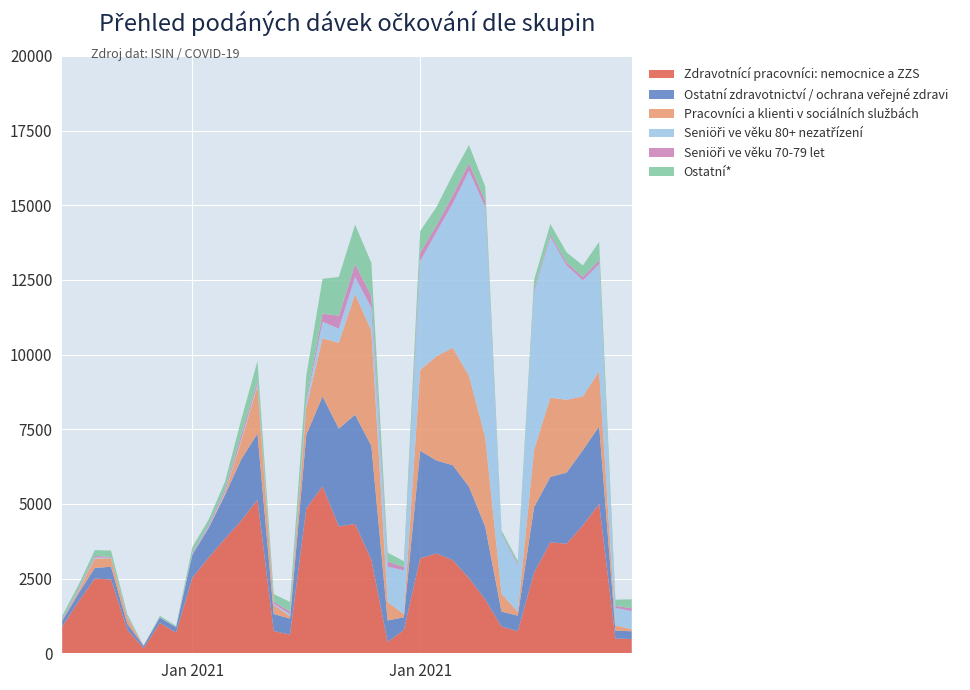

Reading left to right, what are all the values shown in this chart?

Zdravotnící pracovníci: nemocnice a ZZS: 2020-12-27=888	2020-12-28=1735	2020-12-29=2504	2020-12-30=2472	2020-12-31=792	2021-01-01=166	2021-01-02=1014	2021-01-03=694	2021-01-04=2530	2021-01-05=3206	2021-01-06=3835	2021-01-07=4440	2021-01-08=5145	2021-01-09=746	2021-01-10=625	2021-01-11=4848	2021-01-12=5594	2021-01-13=4248	2021-01-14=4331	2021-01-15=3135	2021-01-16=378	2021-01-17=784	2021-01-18=3180	2021-01-19=3342	2021-01-20=3125	2021-01-21=2517	2021-01-22=1800	2021-01-23=894	2021-01-24=741	2021-01-25=2702	2021-01-26=3715	2021-01-27=3670	2021-01-28=4287	2021-01-29=5004	2021-01-30=492	2021-01-31=479
Ostatní zdravotnictví / ochrana veřejné zdravi: 2020-12-27=203	2020-12-28=266	2020-12-29=354	2020-12-30=425	2020-12-31=193	2021-01-01=83	2021-01-02=179	2021-01-03=178	2021-01-04=776	2021-01-05=990	2021-01-06=1463	2021-01-07=2050	2021-01-08=2215	2021-01-09=569	2021-01-10=538	2021-01-11=2466	2021-01-12=3008	2021-01-13=3275	2021-01-14=3659	2021-01-15=3809	2021-01-16=719	2021-01-17=424	2021-01-18=3603	2021-01-19=3114	2021-01-20=3174	2021-01-21=3062	2021-01-22=2437	2021-01-23=499	2021-01-24=520	2021-01-25=2191	2021-01-26=2191	2021-01-27=2380	2021-01-28=2516	2021-01-29=2595	2021-01-30=265	2021-01-31=258
Pracovníci a klienti v sociálních službách: 2020-12-27=10	2020-12-28=76	2020-12-29=312	2020-12-30=283	2020-12-31=194	2021-01-01=4	2021-01-02=0	2021-01-03=2	2021-01-04=3	2021-01-05=12	2021-01-06=55	2021-01-07=616	2021-01-08=1588	2021-01-09=304	2021-01-10=80	2021-01-11=921	2021-01-12=1945	2021-01-13=2871	2021-01-14=4035	2021-01-15=3852	2021-01-16=618	2021-01-17=99	2021-01-18=2709	2021-01-19=3489	2021-01-20=3929	2021-01-21=3713	2021-01-22=2988	2021-01-23=598	2021-01-24=125	2021-01-25=1922	2021-01-26=2655	2021-01-27=2438	2021-01-28=1800	2021-01-29=1845	2021-01-30=178	2021-01-31=65
Seniöři ve věku 80+ nezatřízení: 2020-12-27=13	2020-12-28=30	2020-12-29=36	2020-12-30=19	2020-12-31=20	2021-01-01=1	2021-01-02=5	2021-01-03=2	2021-01-04=19	2021-01-05=31	2021-01-06=38	2021-01-07=63	2021-01-08=73	2021-01-09=41	2021-01-10=65	2021-01-11=147	2021-01-12=553	2021-01-13=477	2021-01-14=571	2021-01-15=777	2021-01-16=1190	2021-01-17=1468	2021-01-18=3637	2021-01-19=4161	2021-01-20=4828	2021-01-21=6862	2021-01-22=7706	2021-01-23=1994	2021-01-24=1570	2021-01-25=5274	2021-01-26=5375	2021-01-27=4498	2021-01-28=3884	2021-01-29=3590	2021-01-30=582	2021-01-31=613
Seniöři ve věku 70-79 let: 2020-12-27=35	2020-12-28=47	2020-12-29=54	2020-12-30=25	2020-12-31=26	2021-01-01=3	2021-01-02=9	2021-01-03=6	2021-01-04=42	2021-01-05=59	2021-01-06=95	2021-01-07=148	2021-01-08=98	2021-01-09=72	2021-01-10=87	2021-01-11=98	2021-01-12=274	2021-01-13=431	2021-01-14=439	2021-01-15=392	2021-01-16=164	2021-01-17=115	2021-01-18=282	2021-01-19=222	2021-01-20=279	2021-01-21=258	2021-01-22=214	2021-01-23=19	2021-01-24=51	2021-01-25=86	2021-01-26=79	2021-01-27=99	2021-01-28=115	2021-01-29=129	2021-01-30=69	2021-01-31=95
Ostatní*: 2020-12-27=107	2020-12-28=134	2020-12-29=193	2020-12-30=216	2020-12-31=87	2021-01-01=3	2021-01-02=50	2021-01-03=35	2021-01-04=191	2021-01-05=182	2021-01-06=256	2021-01-07=501	2021-01-08=669	2021-01-09=251	2021-01-10=324	2021-01-11=823	2021-01-12=1165	2021-01-13=1299	2021-01-14=1317	2021-01-15=1110	2021-01-16=302	2021-01-17=192	2021-01-18=726	2021-01-19=614	2021-01-20=688	2021-01-21=605	2021-01-22=481	2021-01-23=114	2021-01-24=84	2021-01-25=328	2021-01-26=361	2021-01-27=341	2021-01-28=385	2021-01-29=616	2021-01-30=209	2021-01-31=298